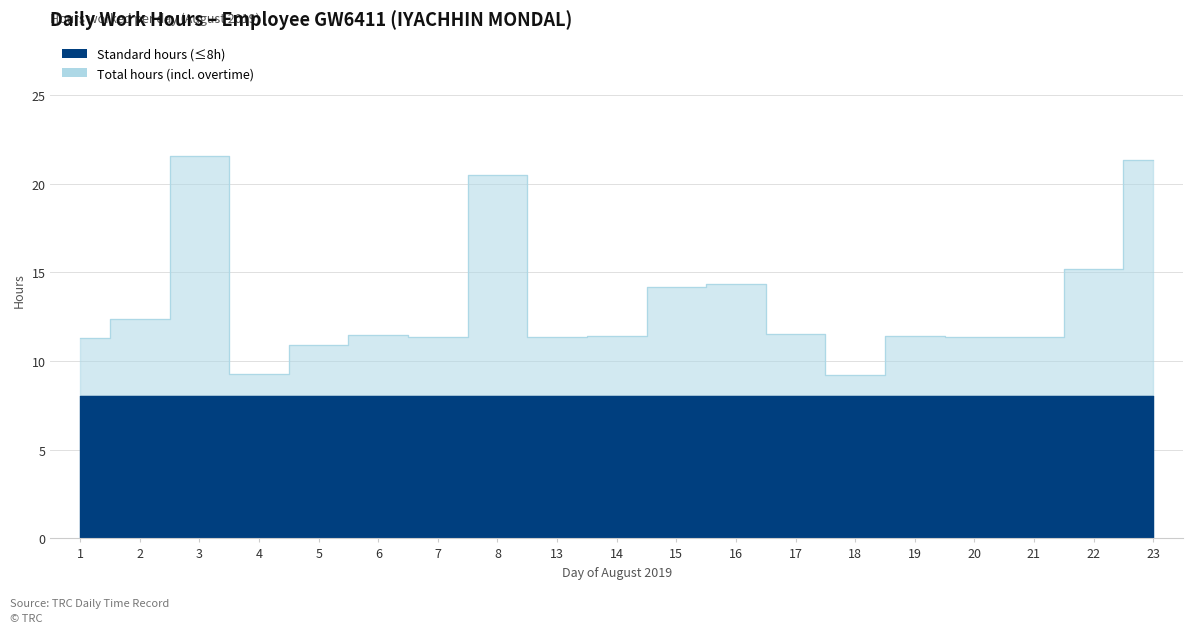

Where is the first local maximum?

3